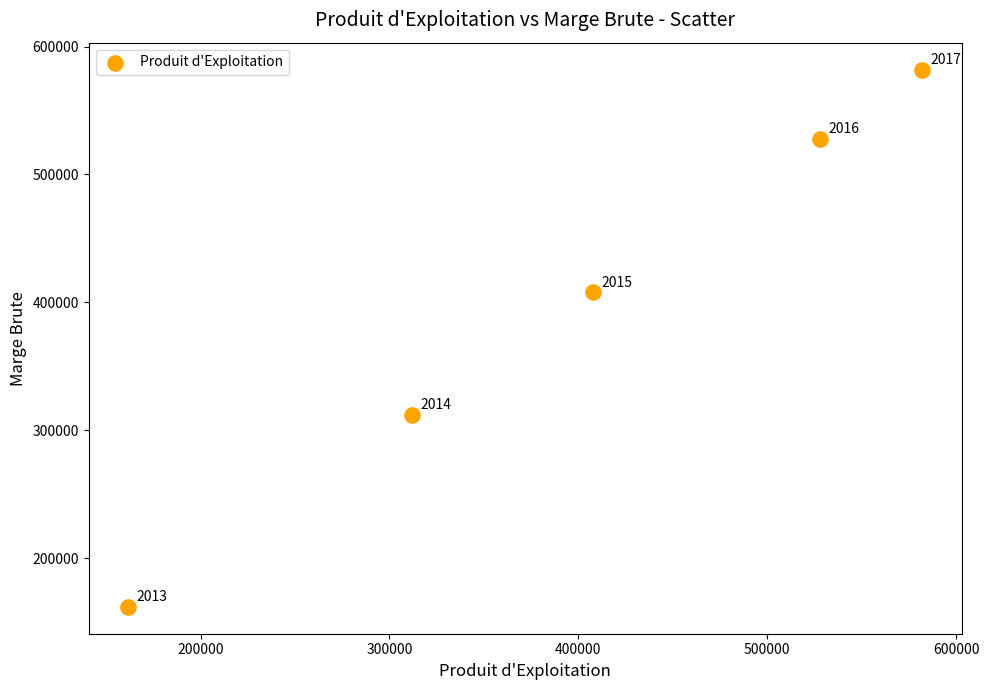

What Y value in the scatter plot is closest to 371930?

408000